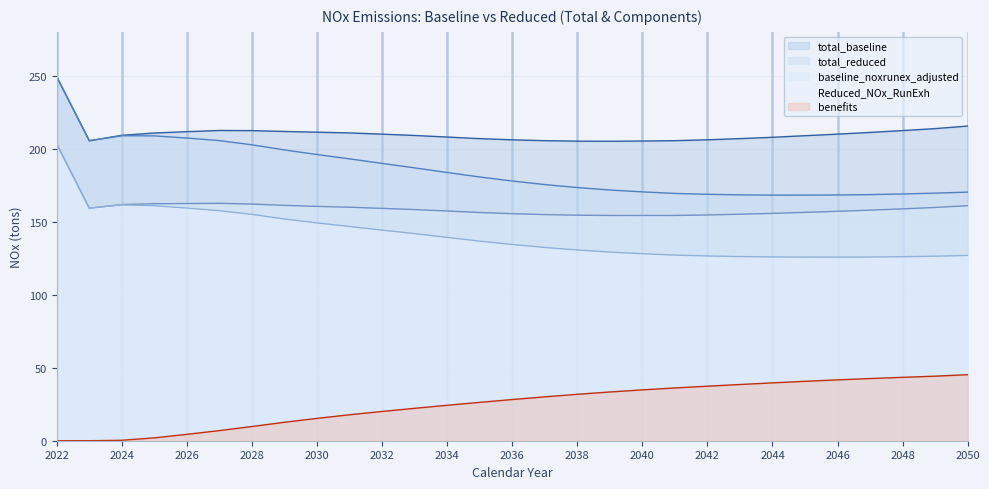

What are all the series names shown in the legend?

total_baseline, total_reduced, baseline_noxrunex_adjusted, Reduced_NOx_RunExh, benefits